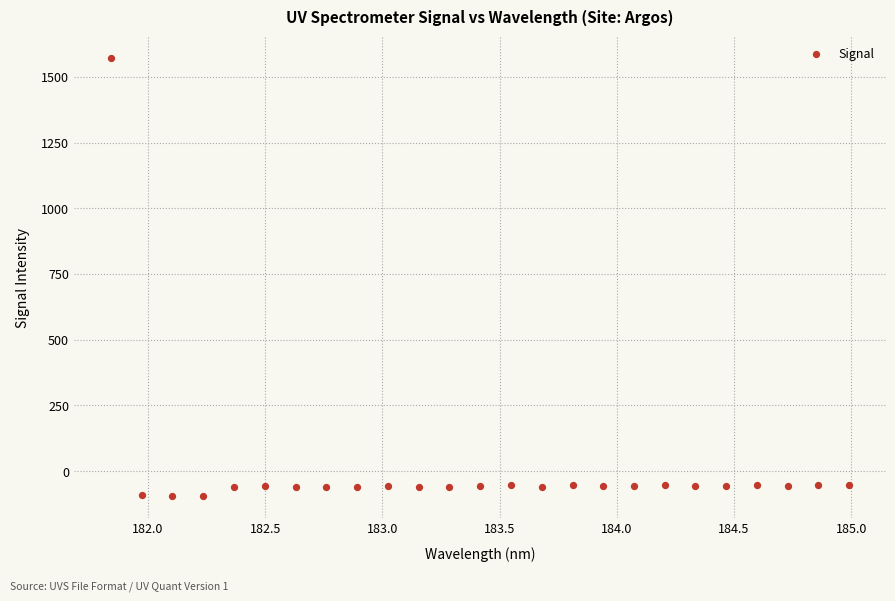

What is the range of Y values (max minus min)?

1665.0